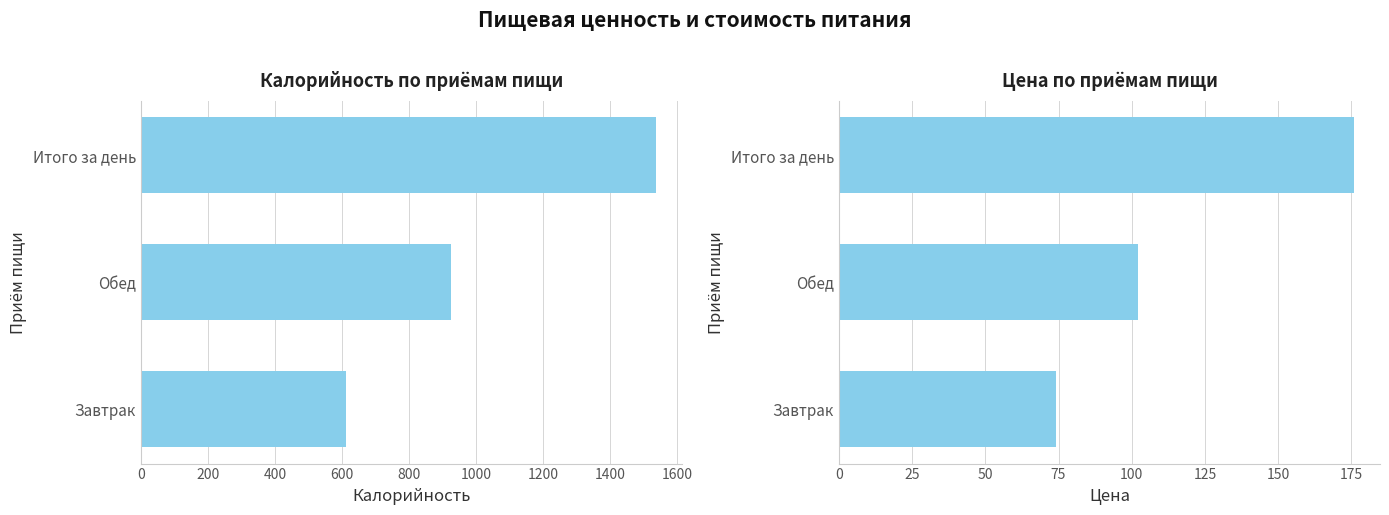

Is the value of Цена at Завтрак greater than the value of Калорийность at Обед?

No